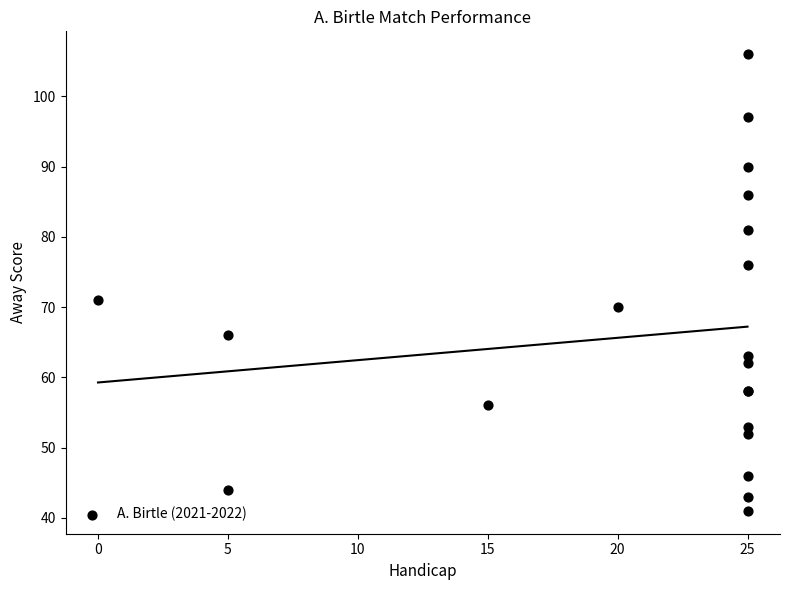

What Y value in the scatter plot is closest to 73?

71